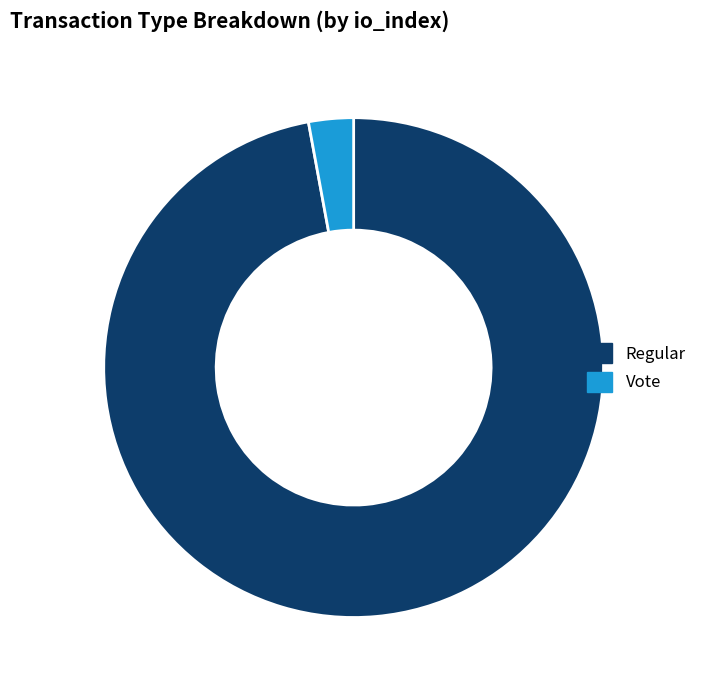

Which slice is the largest?

Regular